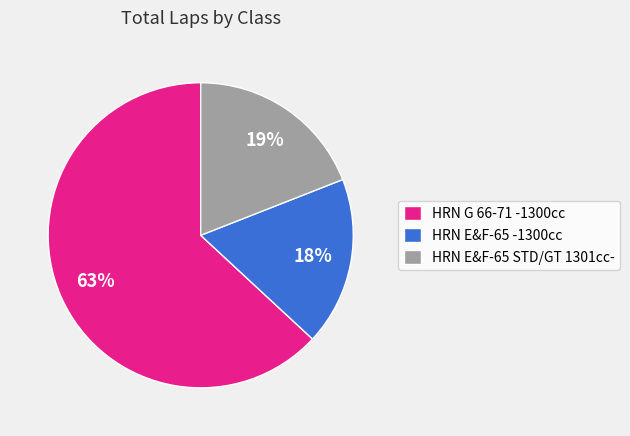

What is the ratio of the value at HRN G 66-71 -1300cc to the value at HRN E&F-65 STD/GT 1301cc-?

3.3